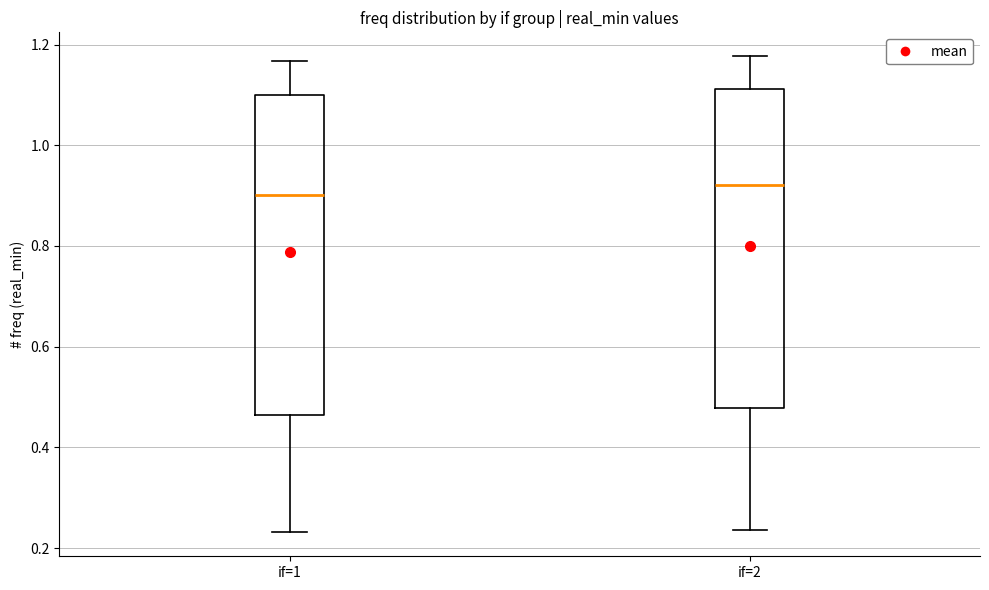

Where does the median line of the box for if=1 sit on the y-axis? The values are not printed on the chart, so give them approximately, as read against the axis.

0.90